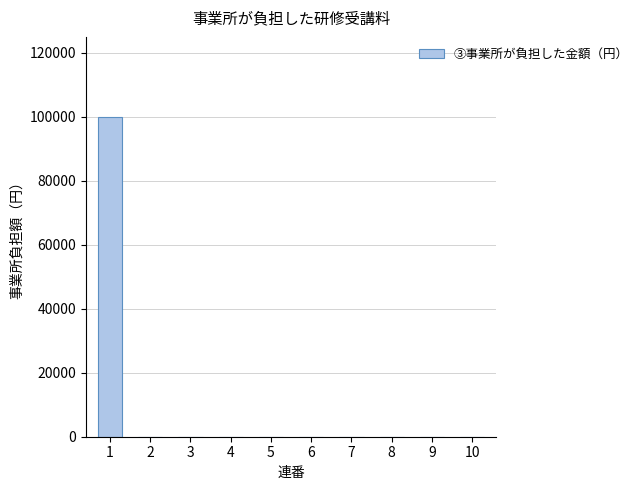

Reading right to left, list all the values displayed in this chart.

10=0	9=0	8=0	7=0	6=0	5=0	4=0	3=0	2=0	1=100000